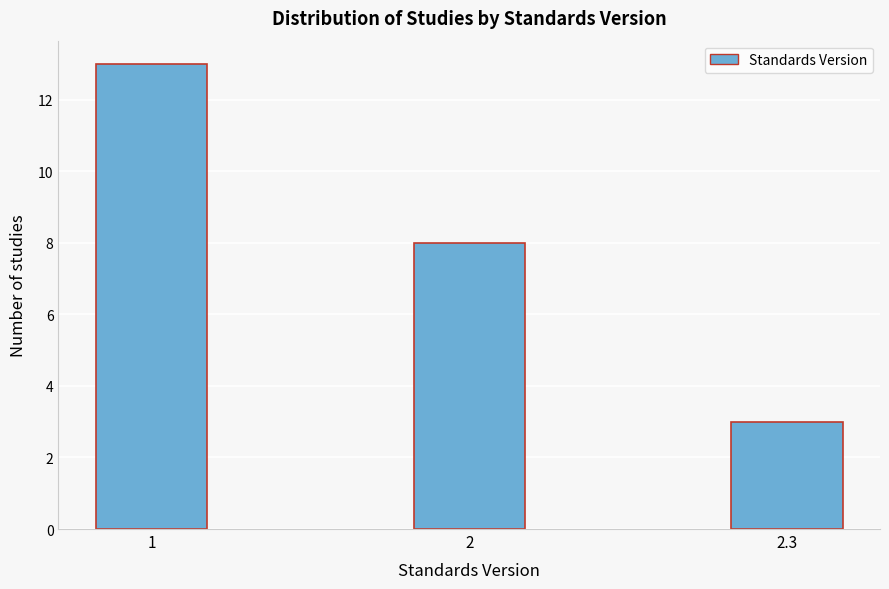

Reading right to left, list all the values displayed in this chart.

2.3=3	2=8	1=13